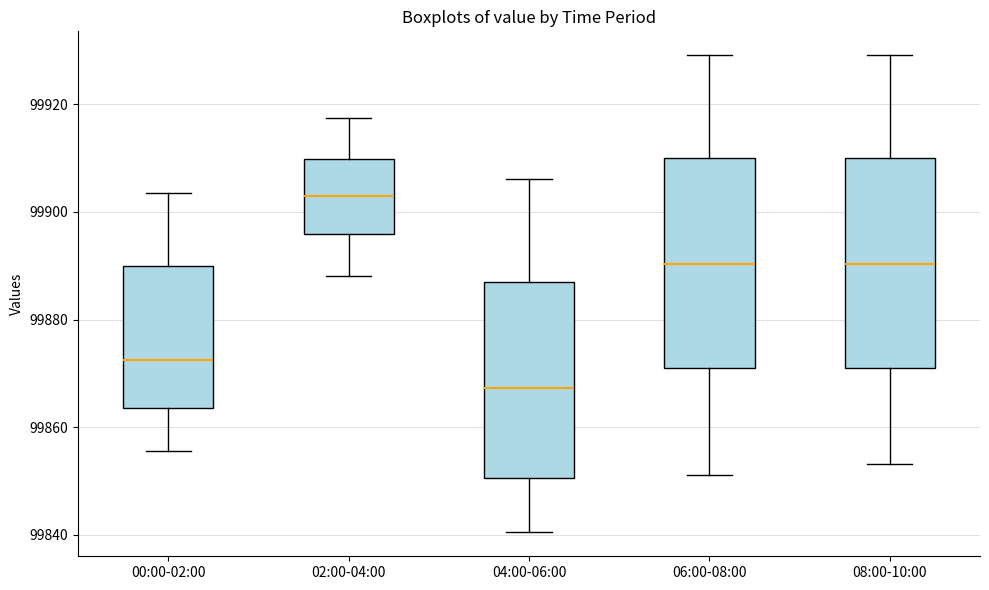

Where is the upper edge of the box for 08:00-10:00 on the y-axis? The values are not printed on the chart, so give them approximately, as read against the axis.

99910